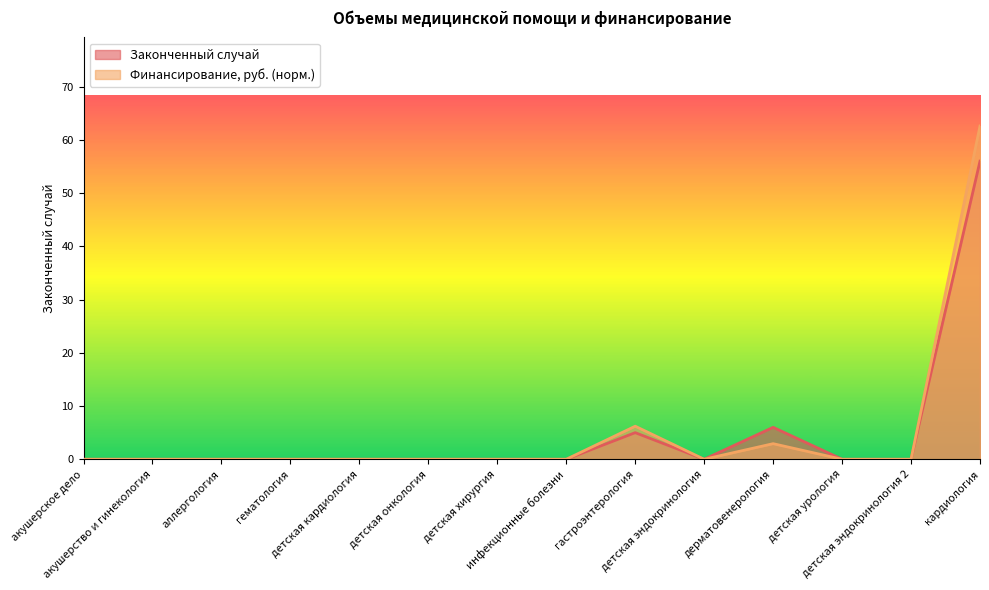

True or false: Законченный случай has a value of 0.0 at детская кардиология.

True